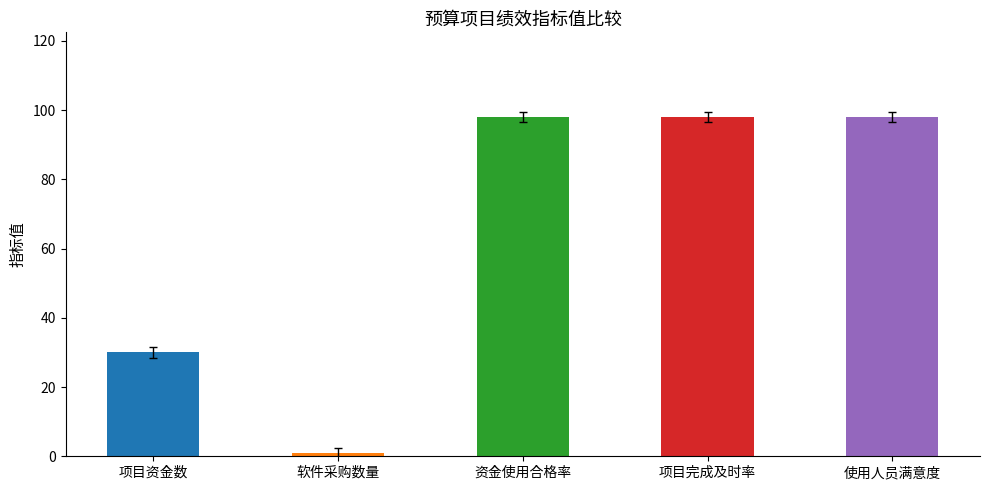

What is the greatest value displayed?

98